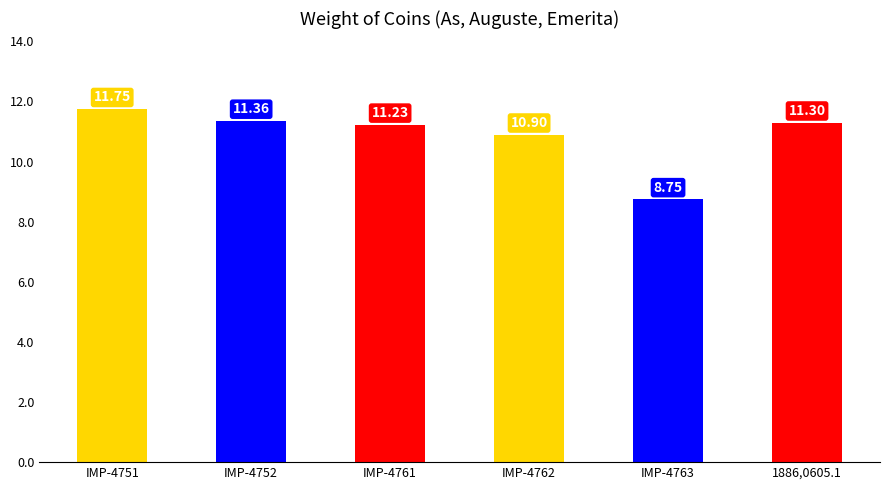

List the labels in order of value, largest first.

IMP-4751, IMP-4752, 1886,0605.1, IMP-4761, IMP-4762, IMP-4763